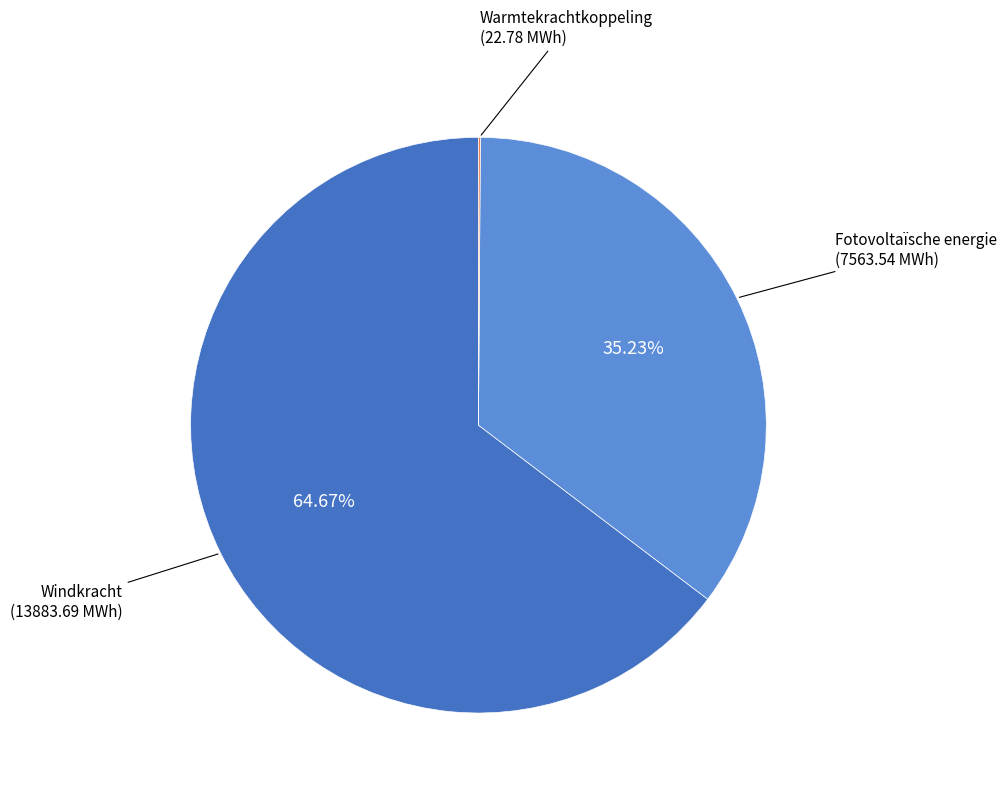

Which category has the biggest portion of the pie?

Windkracht